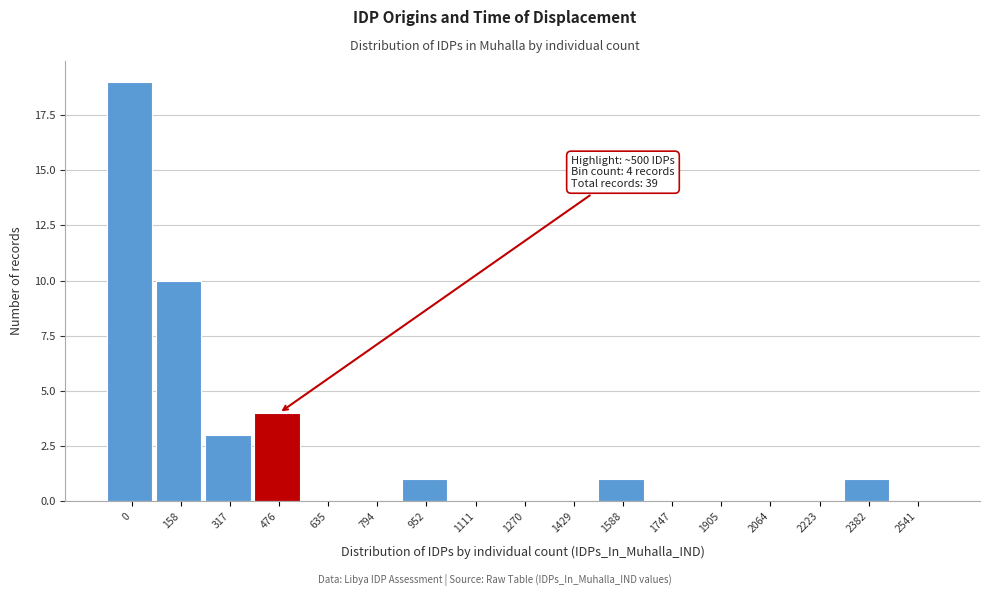

Reading left to right, list all the values displayed in this chart.

0=19	158=10	317=3	476=4	635=0	794=0	952=1	1111=0	1270=0	1429=0	1588=1	1747=0	1905=0	2064=0	2223=0	2382=1	2541=0